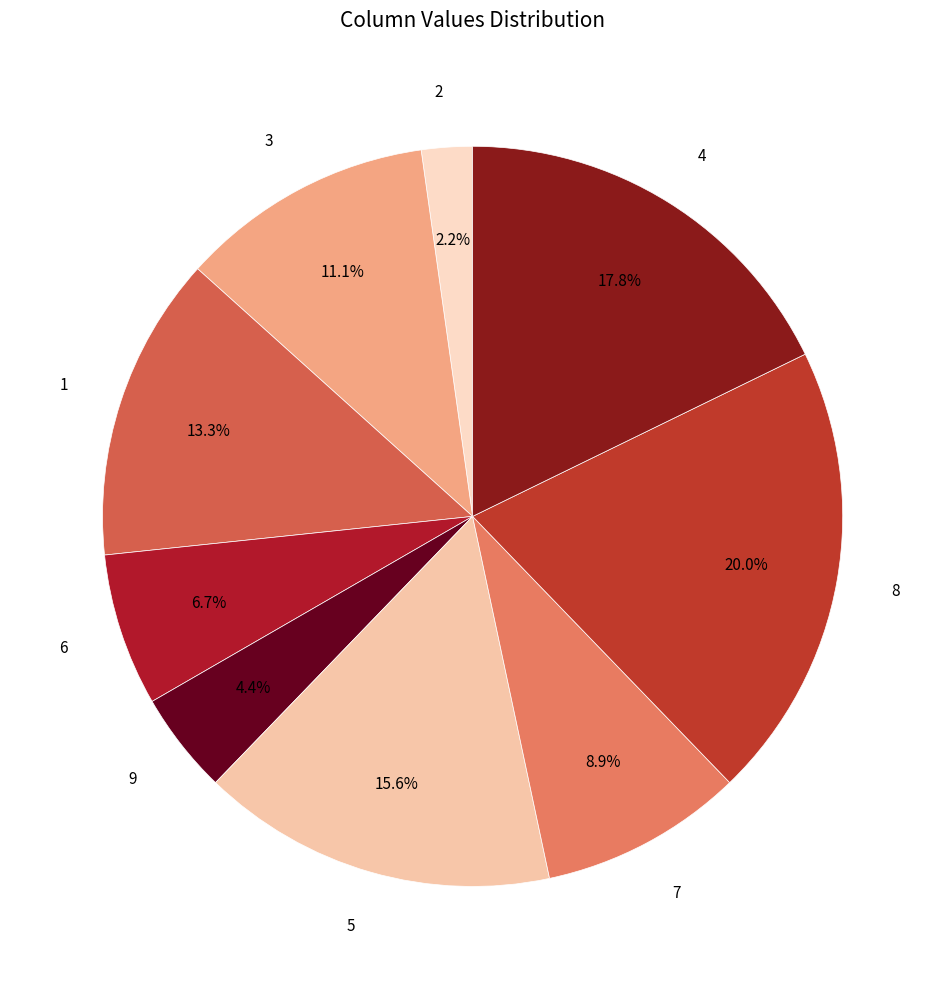

Rank the categories by value from highest to lowest.

8, 4, 5, 1, 3, 7, 6, 9, 2